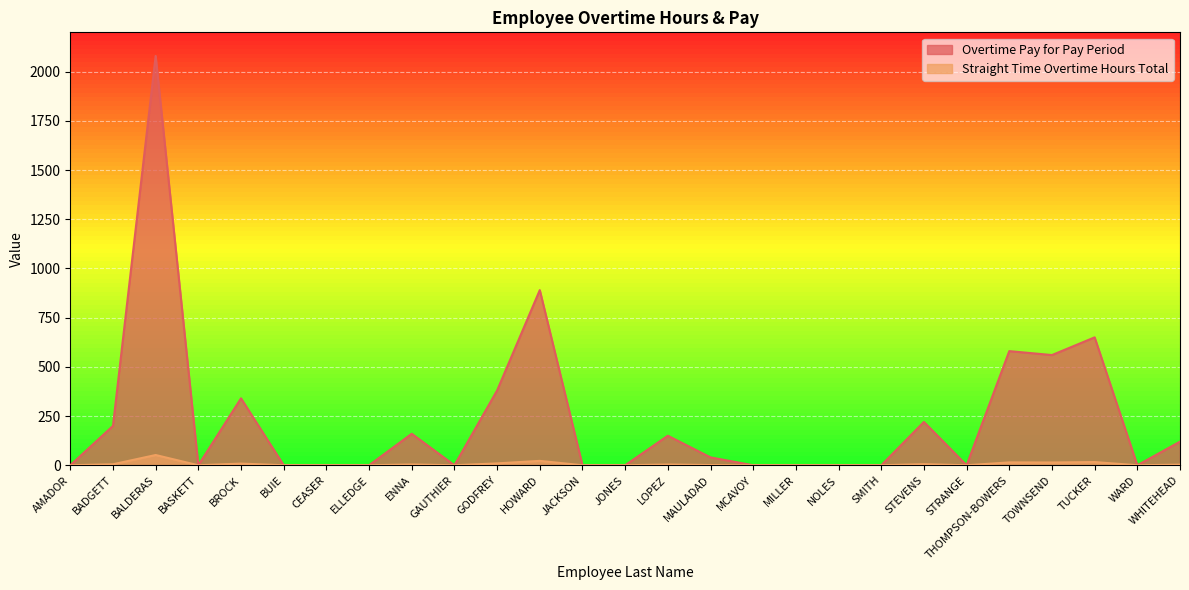

At which category does Straight Time Overtime Hours Total reach its first local valley?

BASKETT